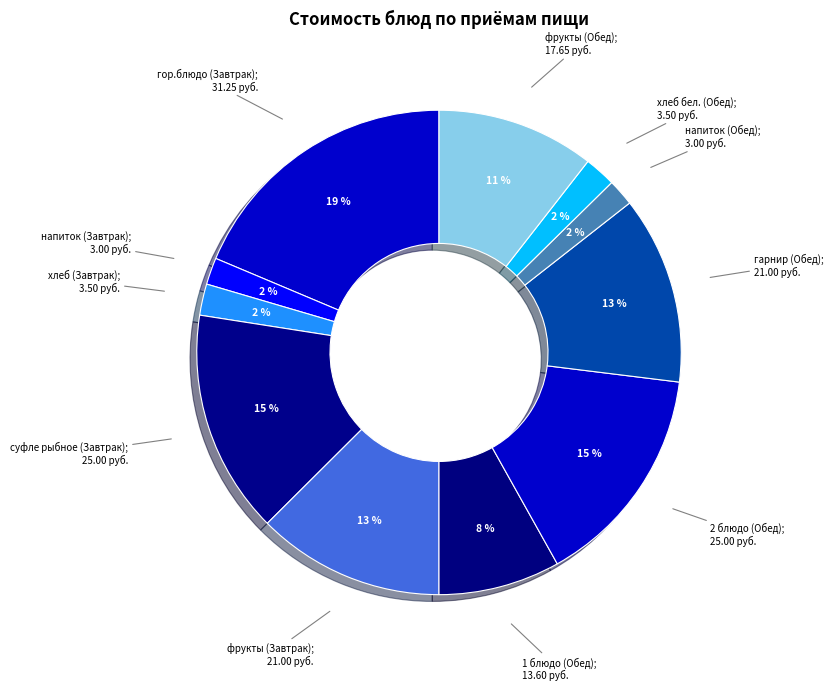

How many slices are in this pie chart?

11